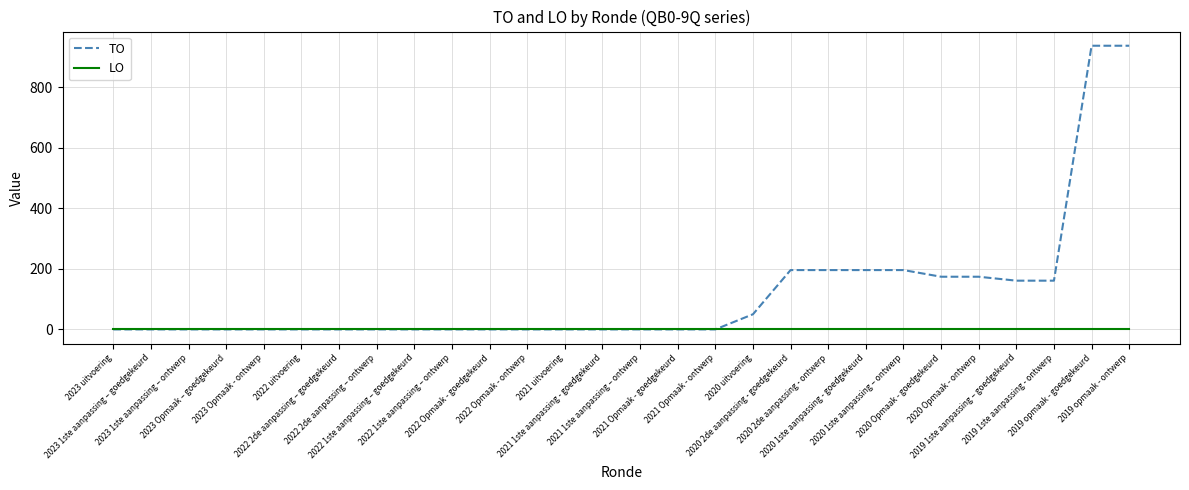

Reading left to right, list all the values displayed in this chart.

TO: 0	0	0	0	0	0	0	0	0	0	0	0	0	0	0	0	0	50	196	196	196	196	174	174	161	161	937	937
LO: 0	0	0	0	0	0	0	0	0	0	0	0	0	0	0	0	0	0	0	0	0	0	0	0	0	0	0	0